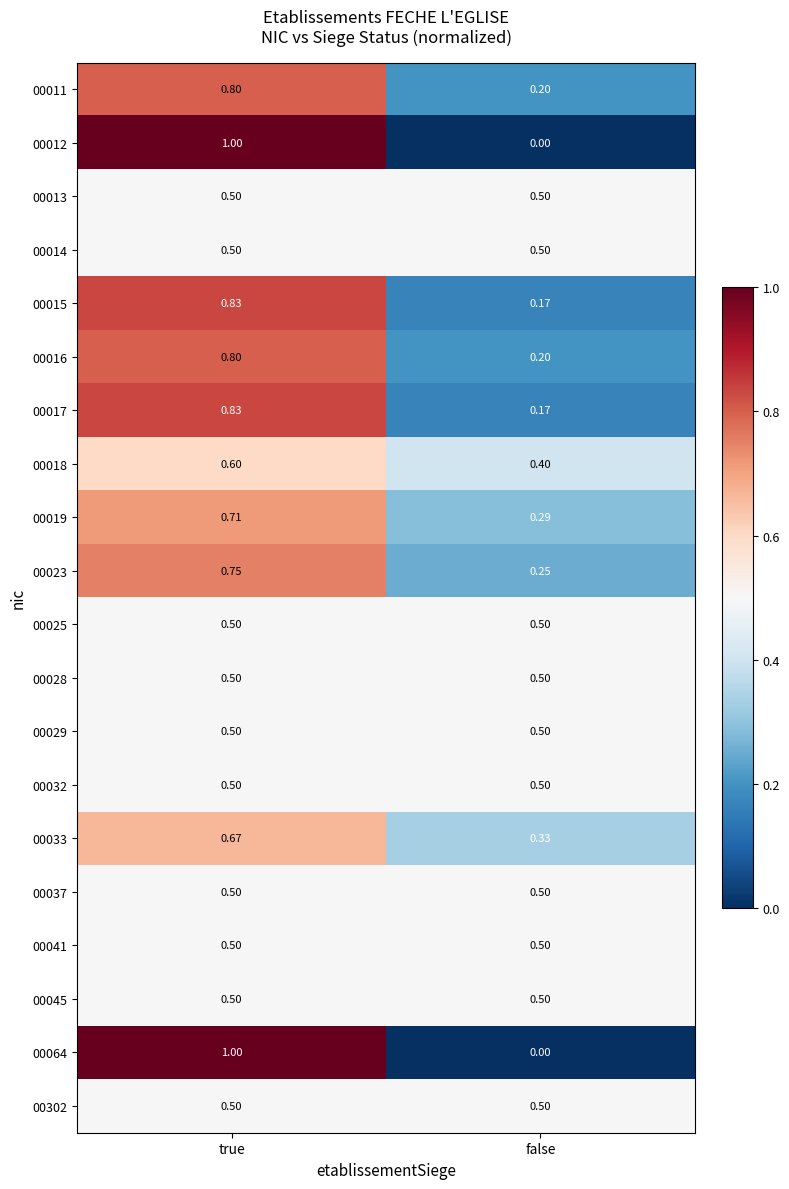

At which category is the sum across all series the highest?

true